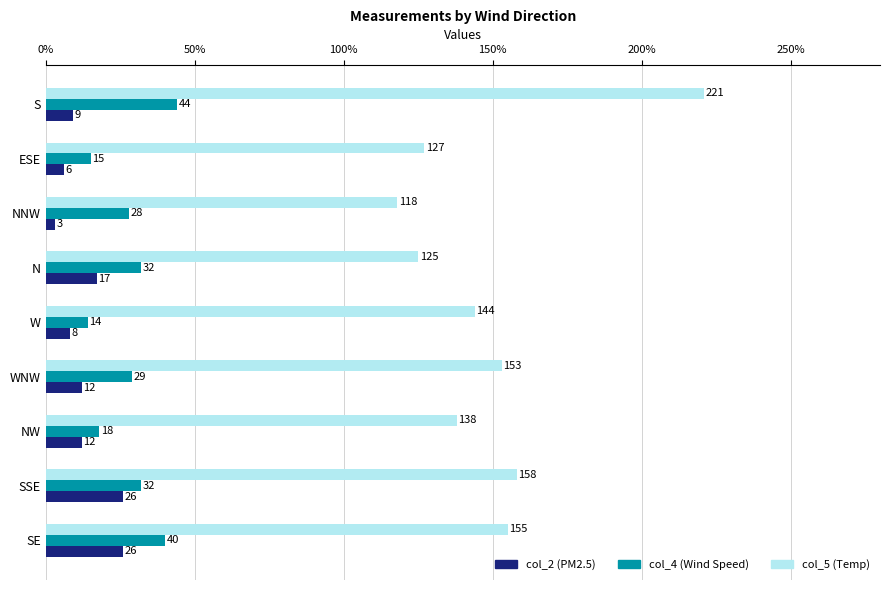

The col_5 (Temp) series shows 200 at ESE. True or false?

False